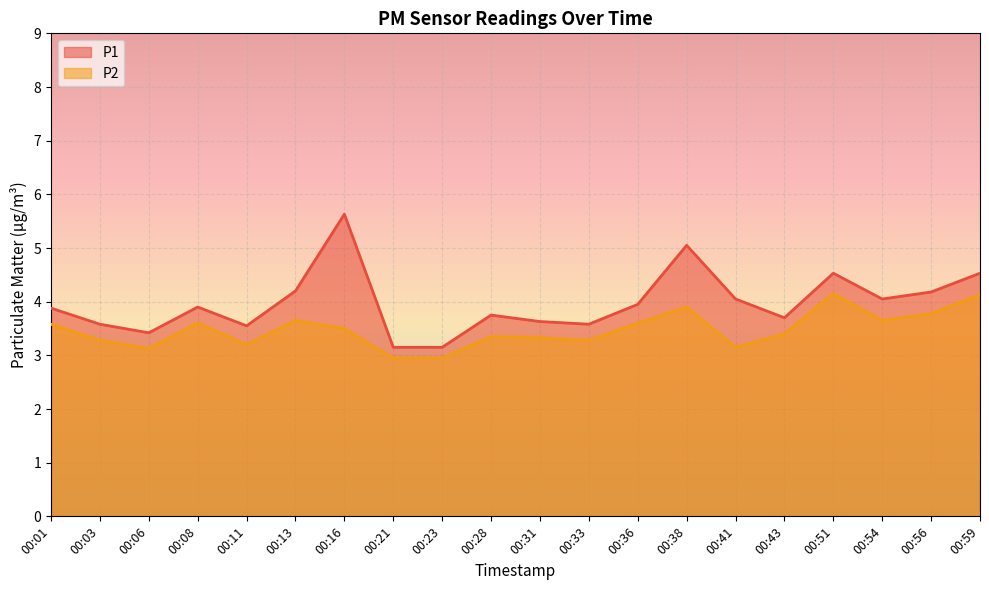

What is the average value of the P2 series?

3.5